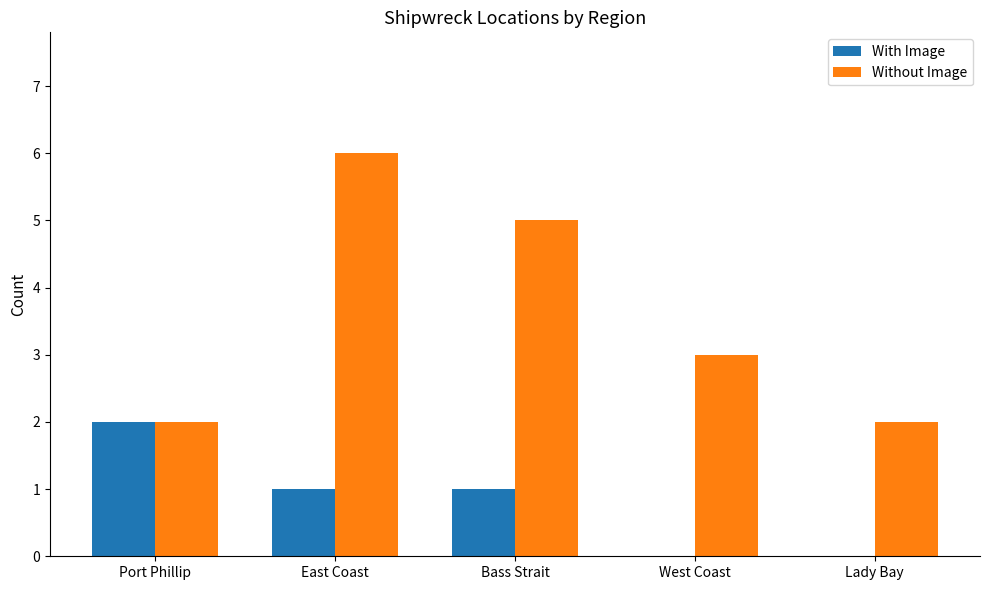

Reading left to right, transcribe all the data shown in this chart.

With Image: 2	1	1	0	0
Without Image: 2	6	5	3	2